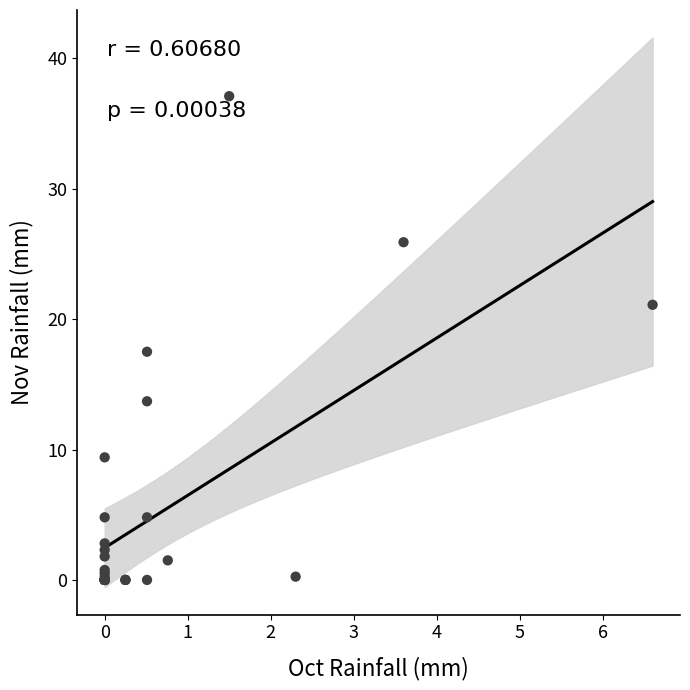

What Y value in the scatter plot is closest to 18?

17.5